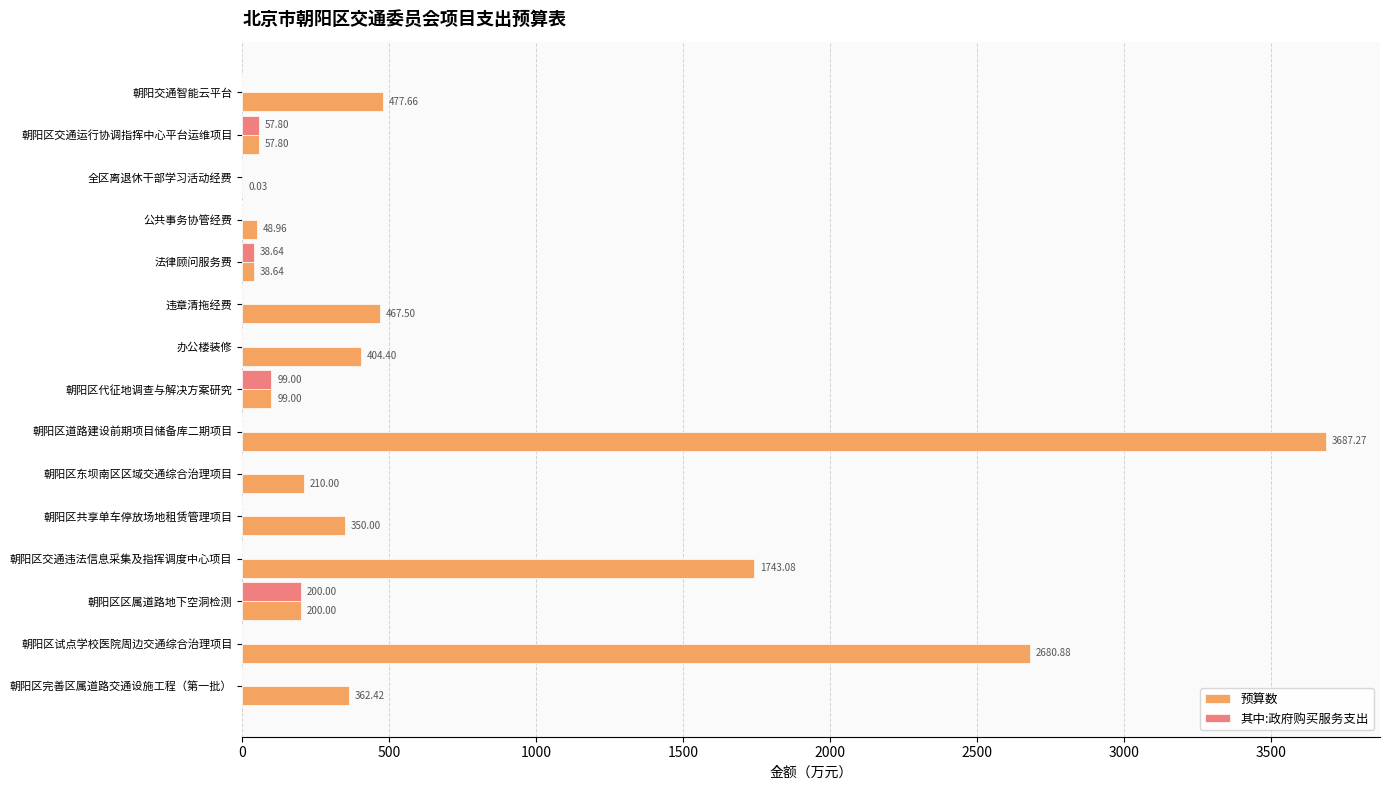

Which category has the highest value across all series?

朝阳区道路建设前期项目储备库二期项目